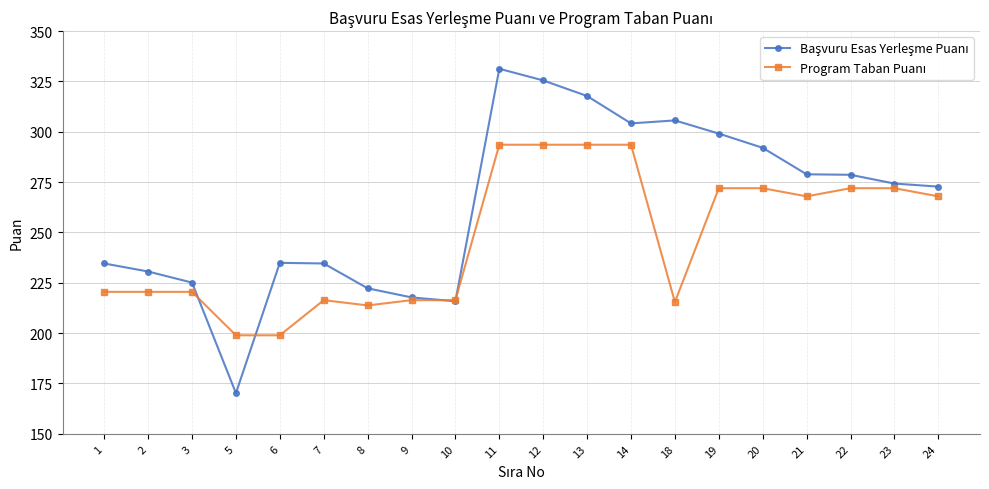

At which category does the chart reach its minimum across all series?

5